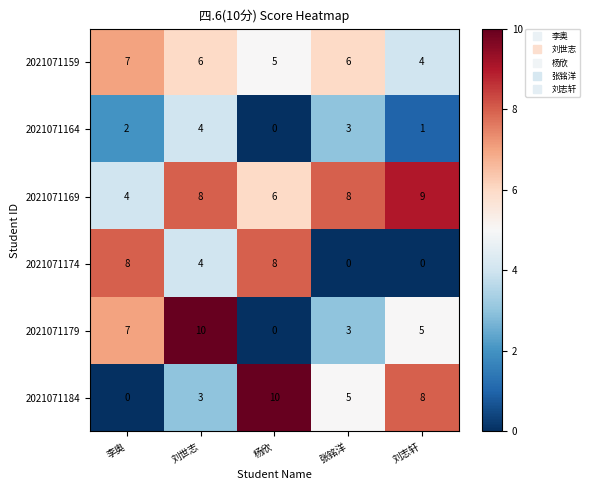

List the labels in order of 2021071184 value, largest first.

杨欣, 刘志轩, 张铭洋, 刘世志, 李奥